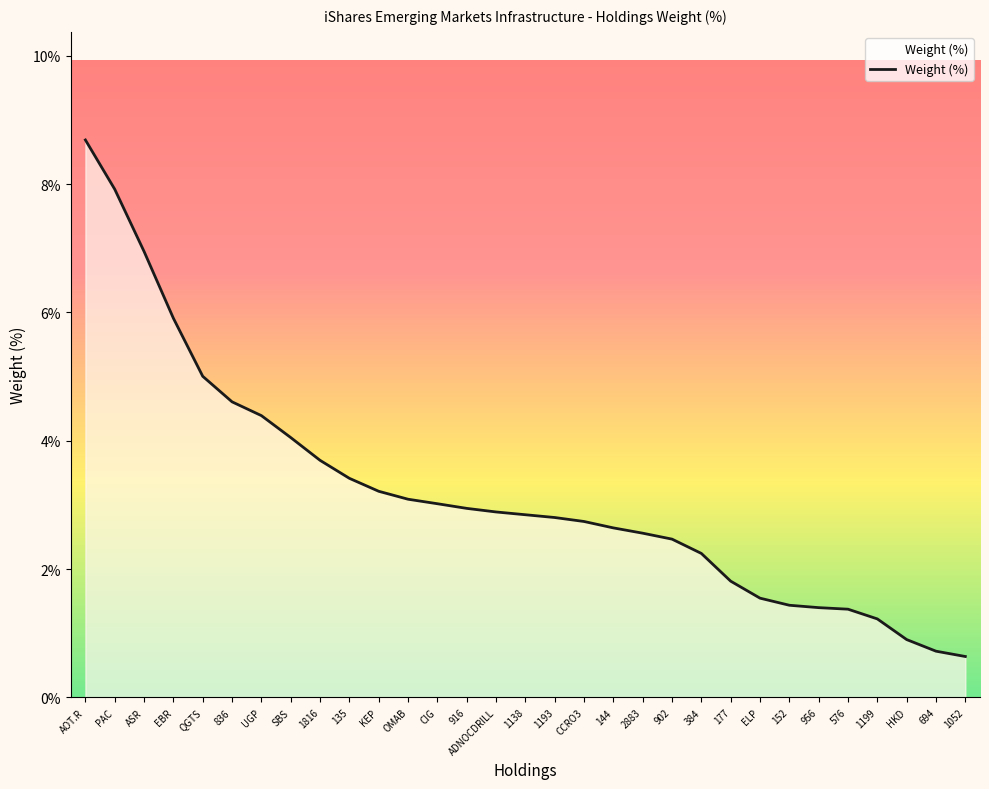

Where is the data nearest to the value 4?

SBS